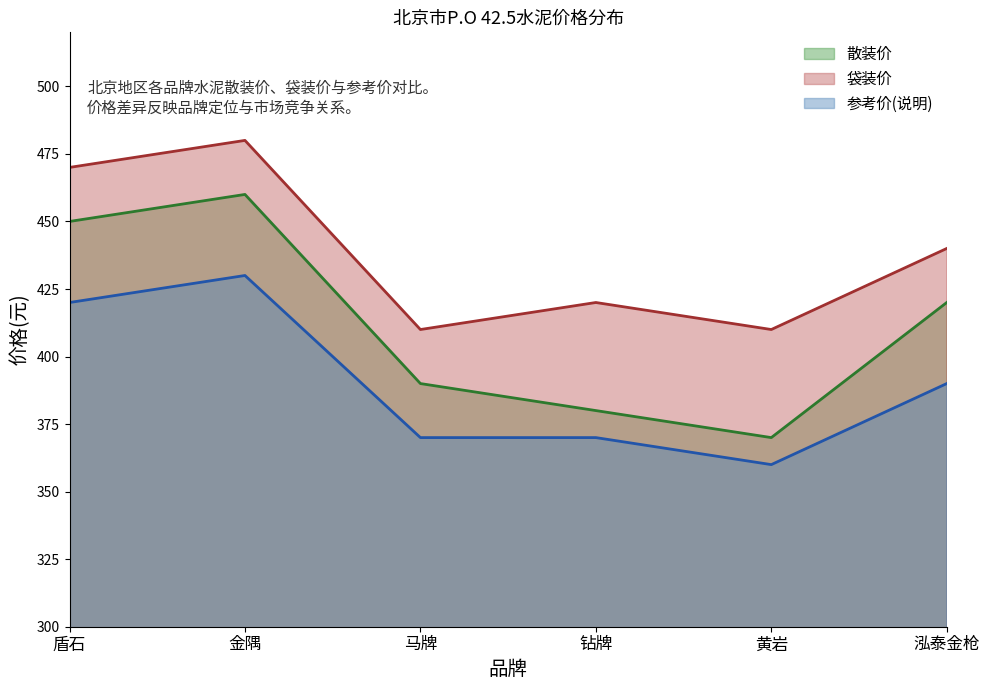

What is the total value across all series at 钻牌?

1170